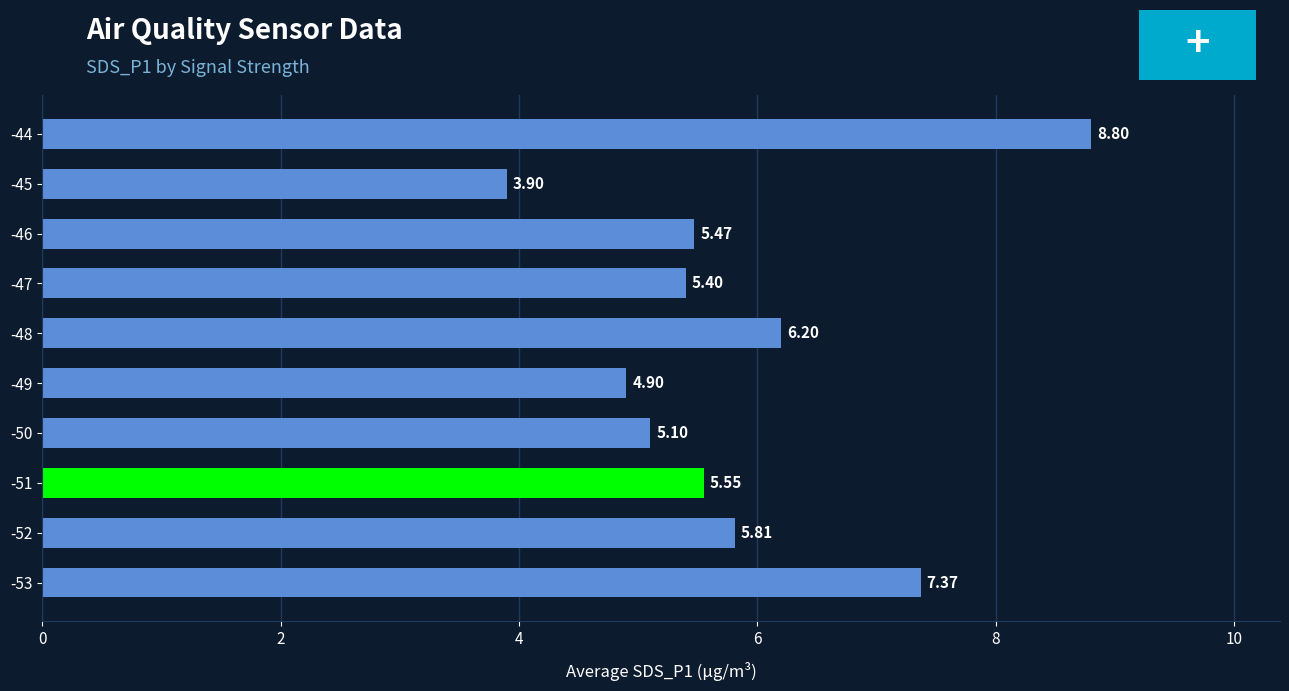

What is the sum of the values at -51 and -53?

12.9